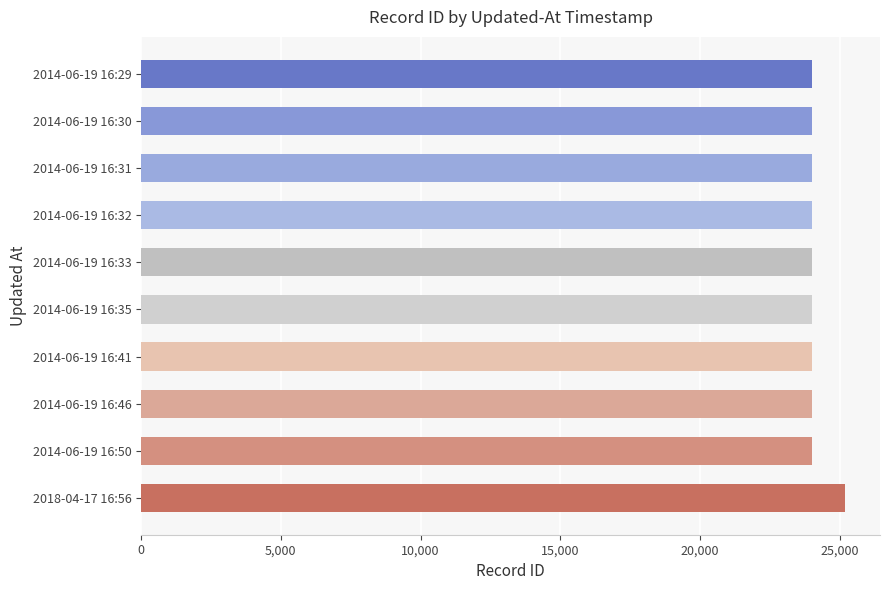

What is the maximum value shown in the chart?

25172